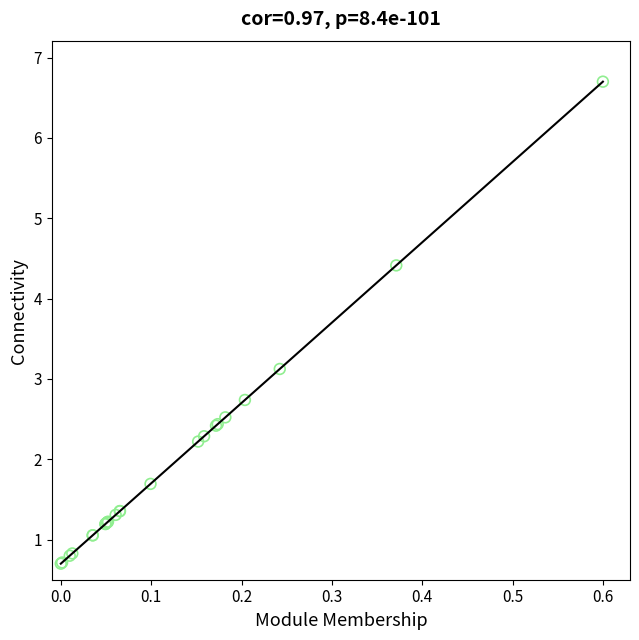

What Y value in the scatter plot is closest to 3?

3.1